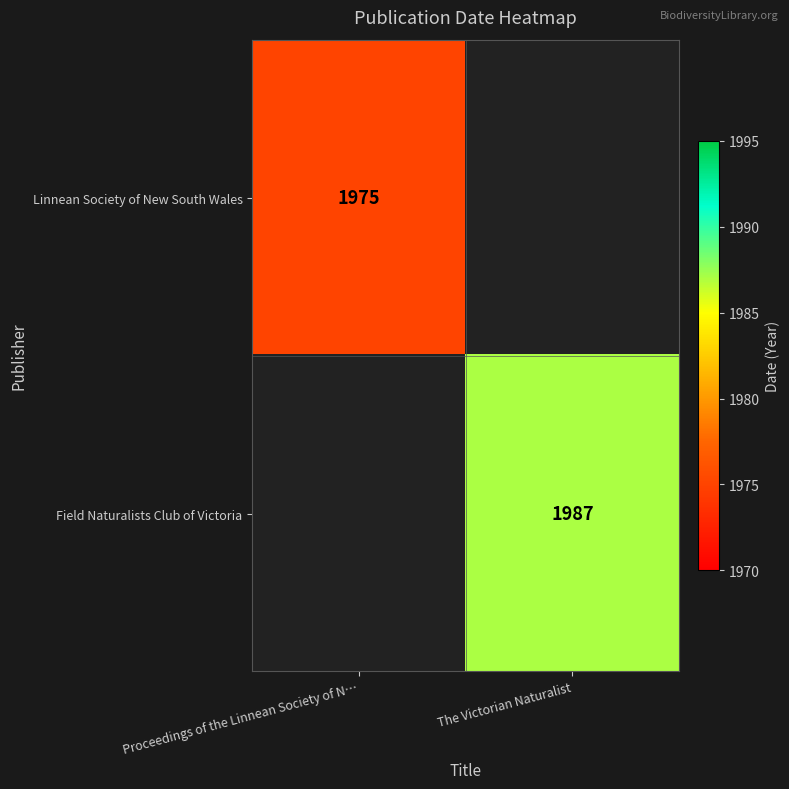

At how many categories does at least one series exceed 1976?

1